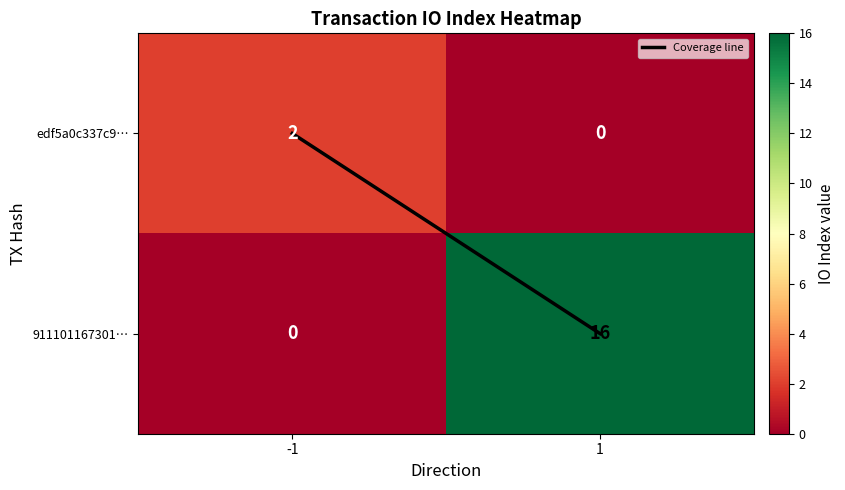

Which series has the largest range (max minus min)?

911101167301…